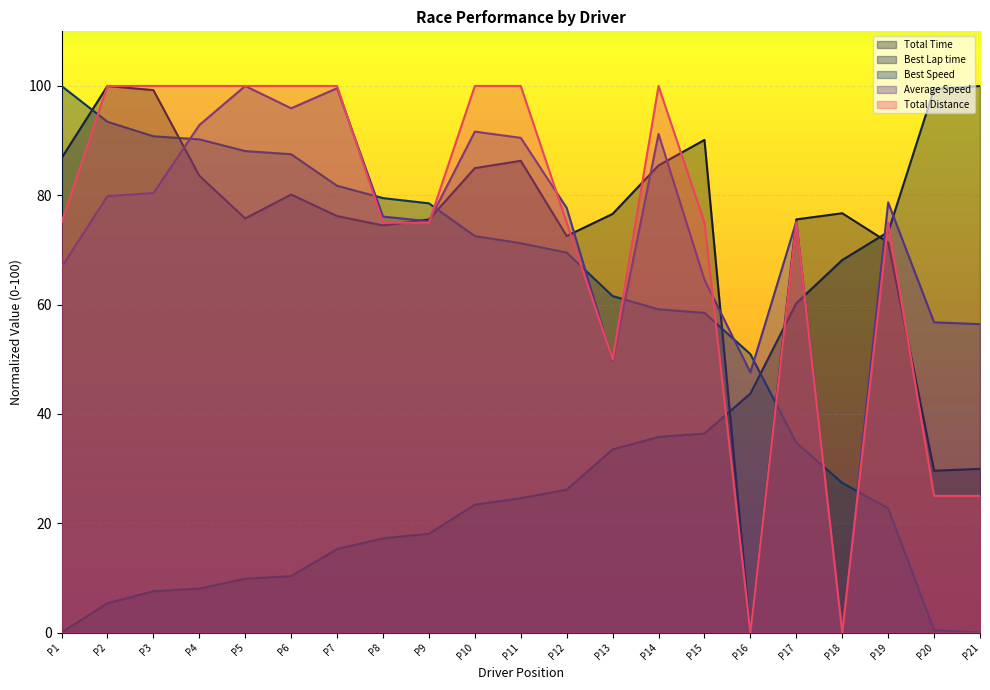

The value of Best Lap time at P5 is 9.8. True or false?

True